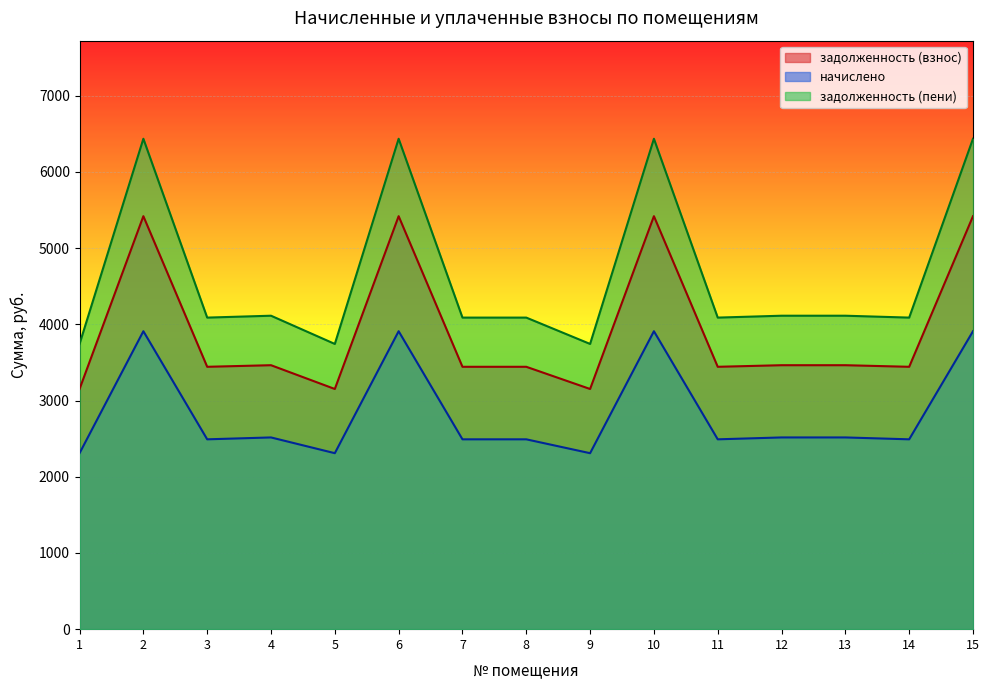

Which series has the largest range (max minus min)?

задолженность (пени)